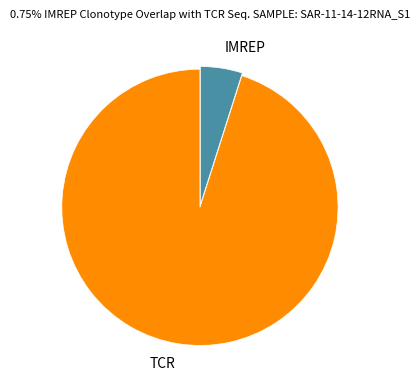

Does TCR account for over 50% of the chart?

Yes